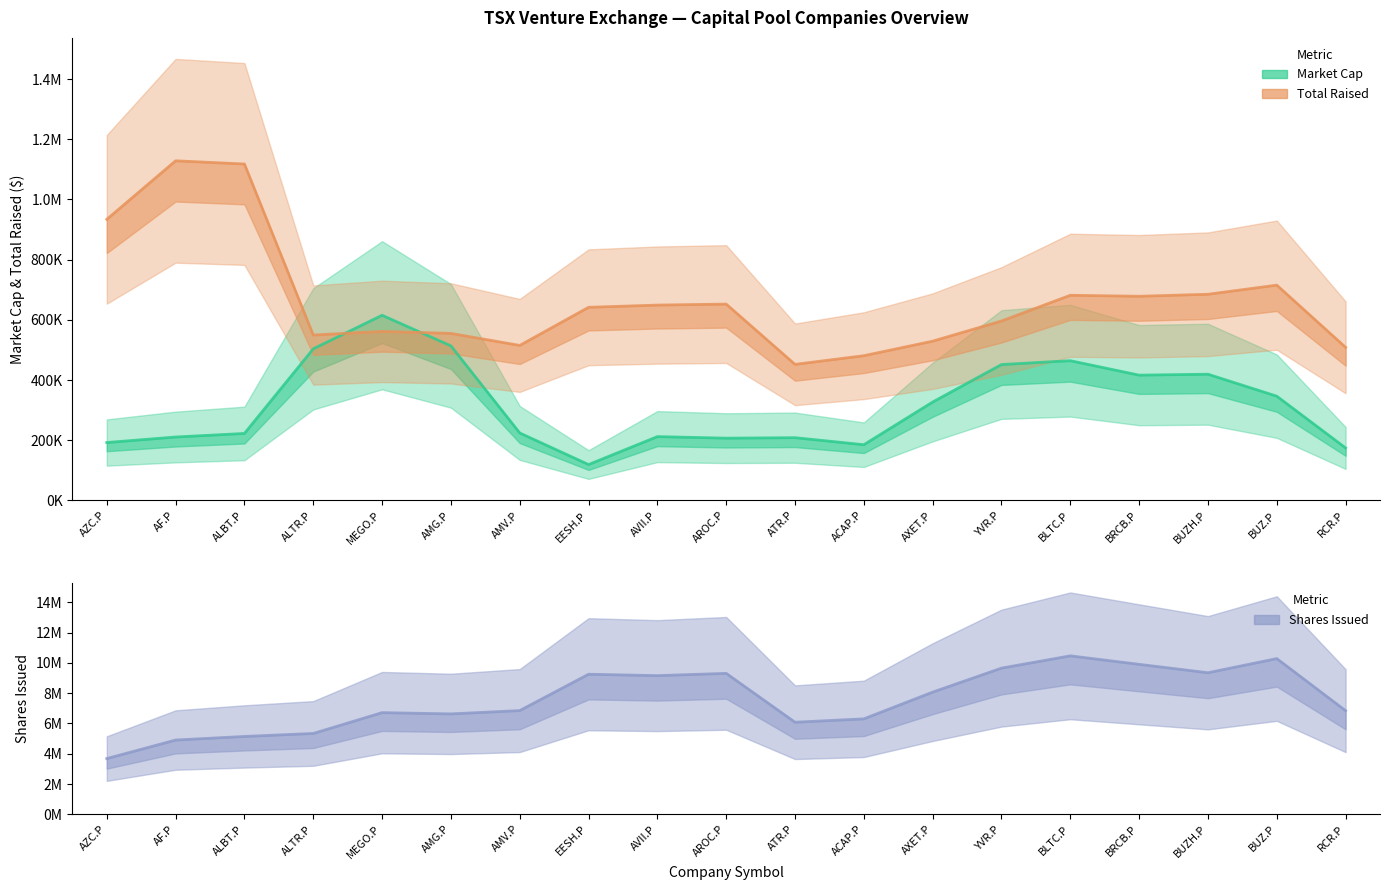

True or false: Shares Issued and Total Raised cross at least once.

False